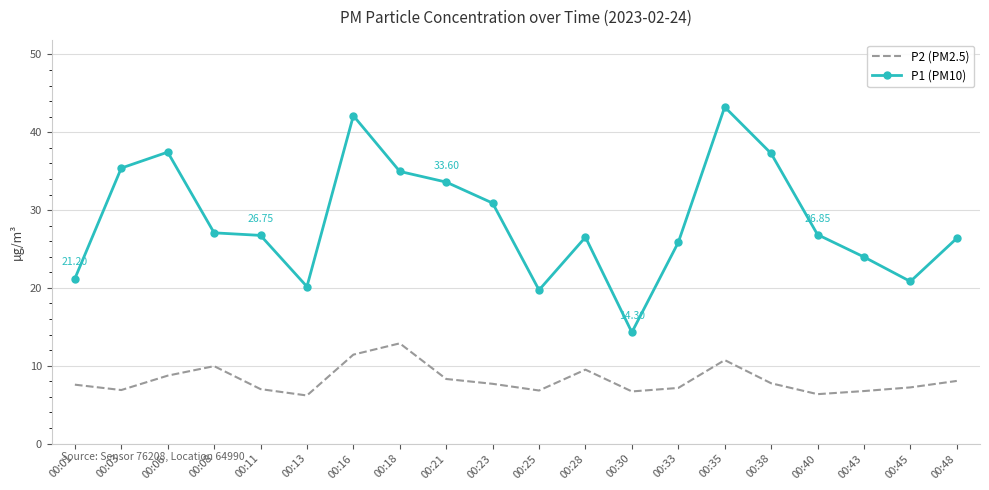

Which category has the highest value in the P2 (PM2.5) series?

00:18